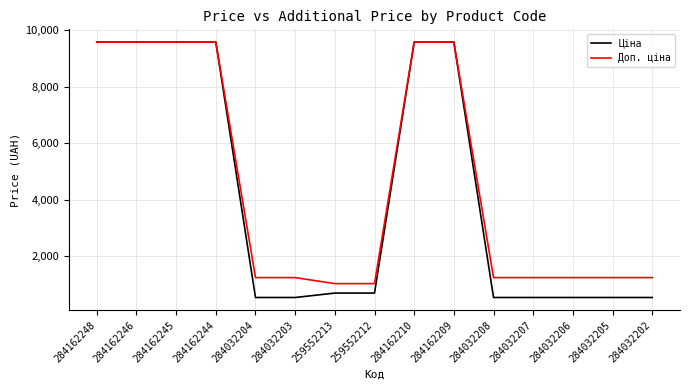

Which series has the largest total across all categories?

Доп. ціна